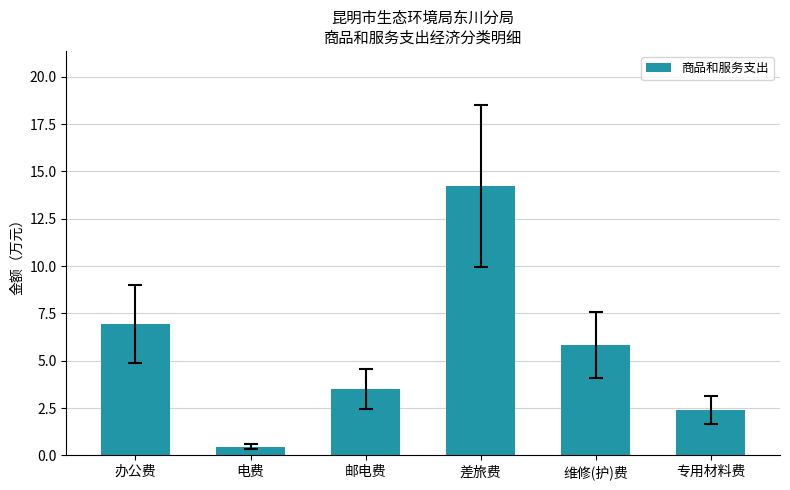

Reading left to right, what are all the values shown in this chart?

6.9	0.5	3.5	14.2	5.8	2.4